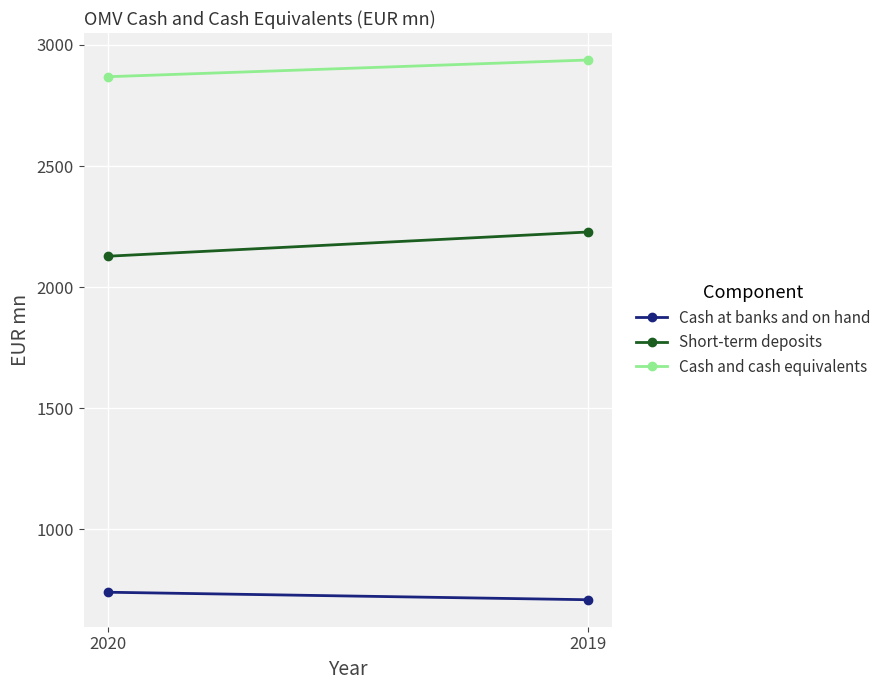

What is the approximate value of Cash and cash equivalents at 2020, to the nearest 10?

2870